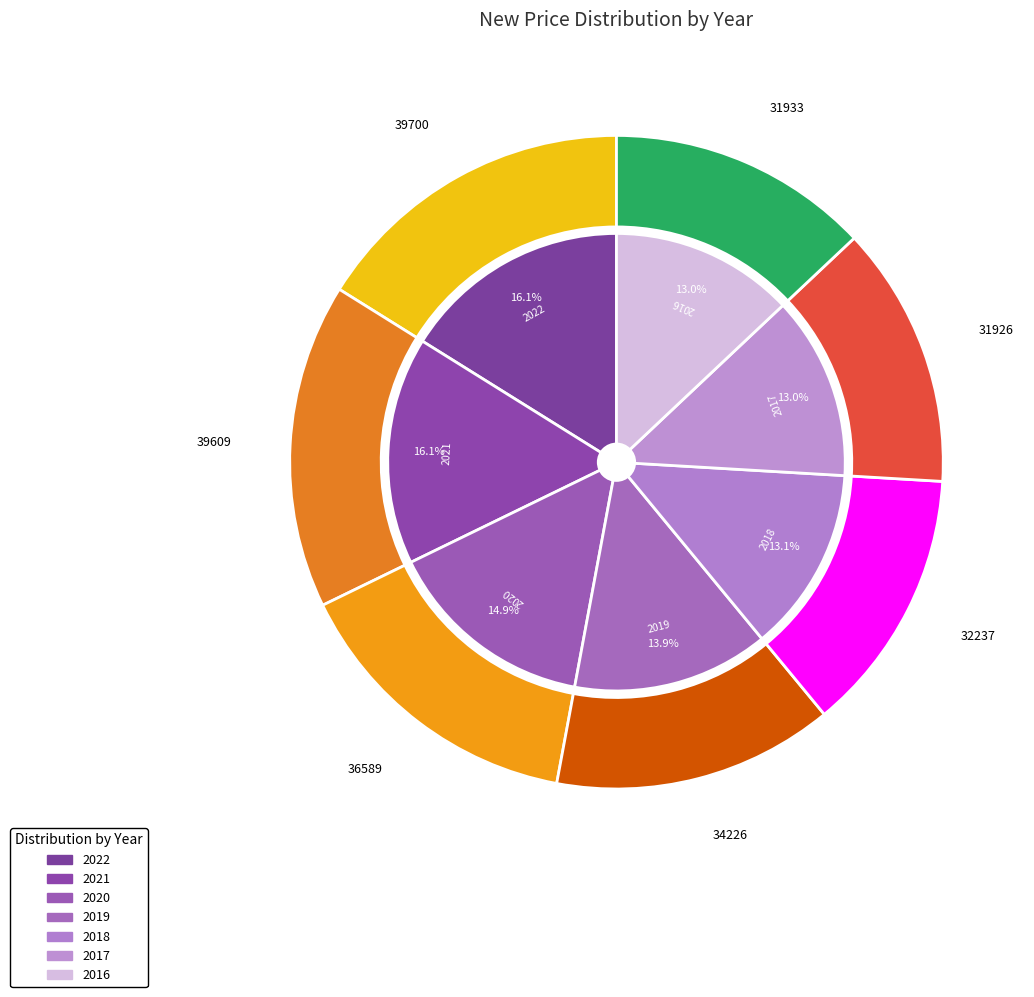

What is the change in value from 2018 to 2016?

-304